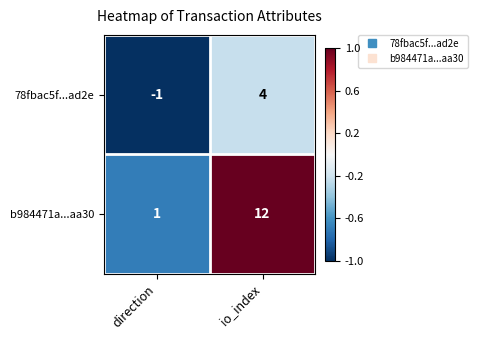

What is the difference between the b984471a...aa30 values at io_index and direction?

11